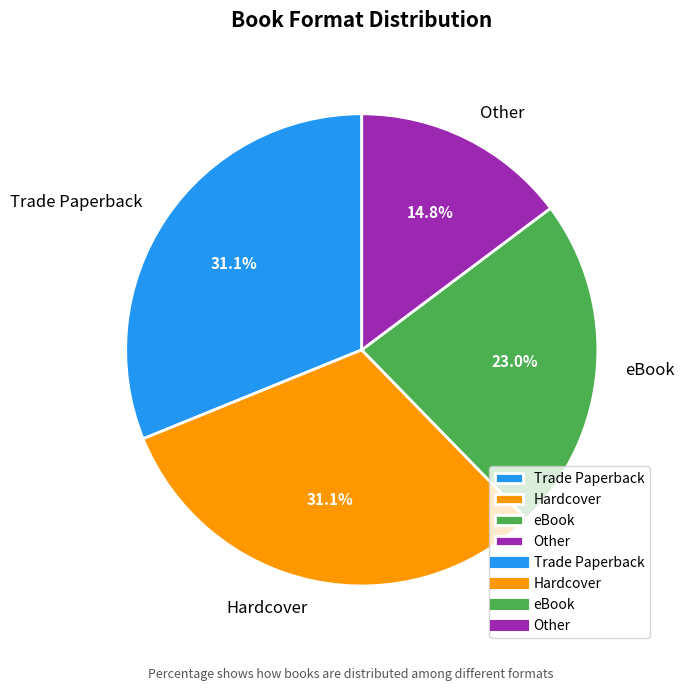

How many segments does this pie chart have?

4